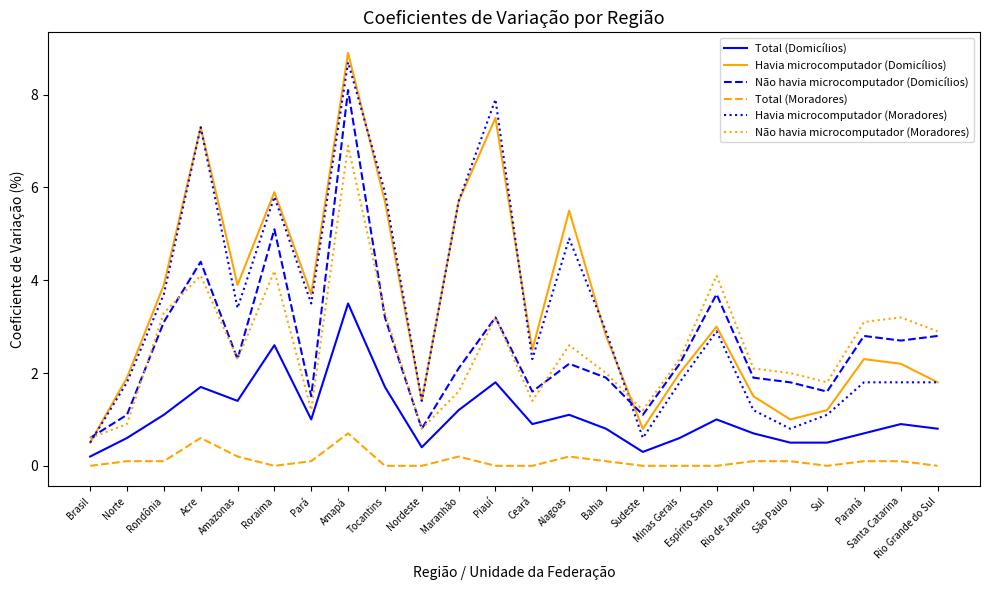

Which series has the largest total across all categories?

Havia microcomputador (Domicílios)